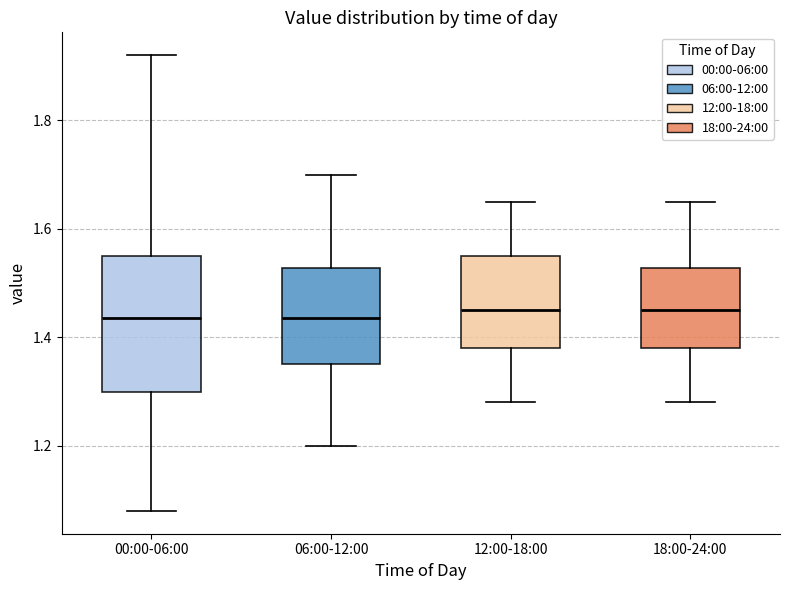

Reading left to right, transcribe this box plot: for each box, give where its median line is, the range the box spans, and where its two whiskers end, as read against the y-axis. The values are not printed on the chart, so give them approximately, as read against the axis.

00:00-06:00: median 1.44, box 1.30 to 1.56, whiskers 1.08 to 1.92
06:00-12:00: median 1.44, box 1.36 to 1.52, whiskers 1.20 to 1.70
12:00-18:00: median 1.46, box 1.38 to 1.56, whiskers 1.28 to 1.66
18:00-24:00: median 1.46, box 1.38 to 1.52, whiskers 1.28 to 1.66